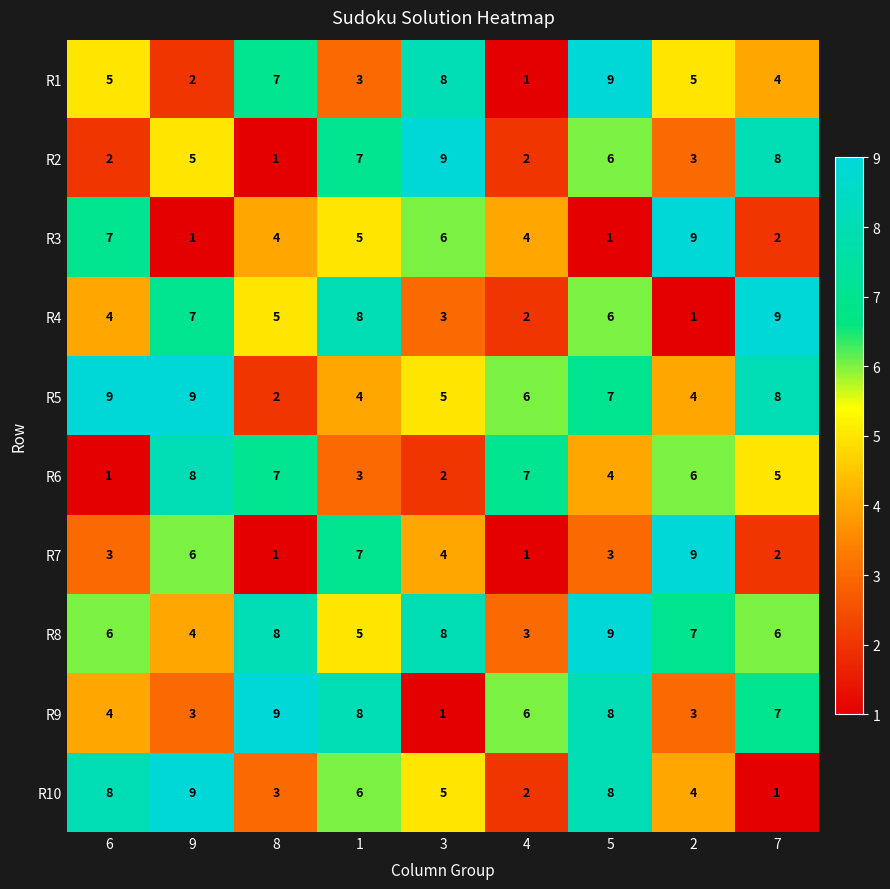

How many values in the R8 series are below 6?

3